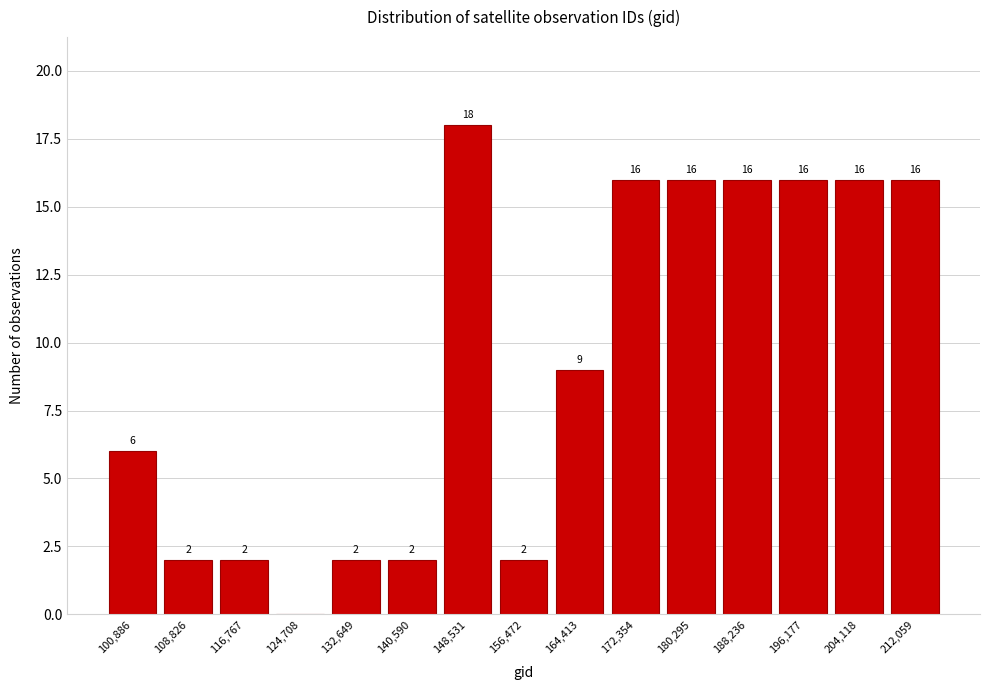

Reading right to left, extract all data points from this chart.

212,059=16	204,118=16	196,177=16	188,236=16	180,295=16	172,354=16	164,413=9	156,472=2	148,531=18	140,590=2	132,649=2	124,708=0	116,767=2	108,826=2	100,886=6